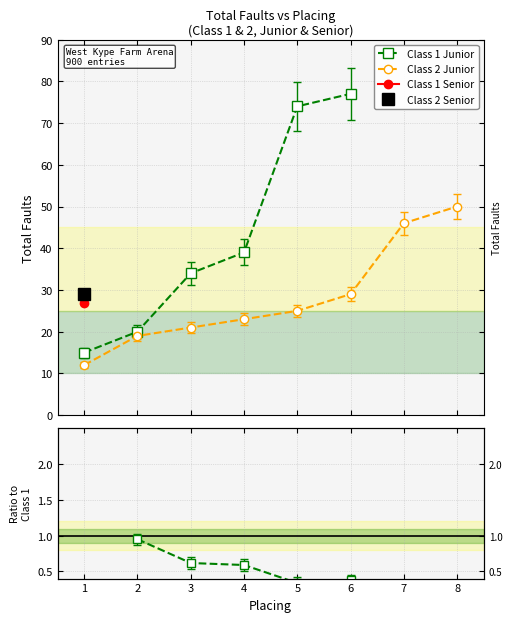

What is the value of the Class 1 Junior point at the 2nd from the left?

20